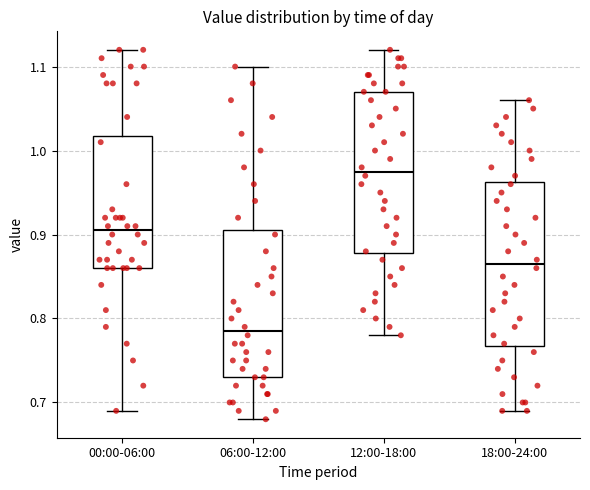

Reading left to right, transcribe this box plot: for each box, give where its median line is, the range the box spans, and where its two whiskers end, as read against the y-axis. The values are not printed on the chart, so give them approximately, as read against the axis.

00:00-06:00: median 0.91, box 0.86 to 1.02, whiskers 0.69 to 1.12
06:00-12:00: median 0.79, box 0.73 to 0.91, whiskers 0.68 to 1.10
12:00-18:00: median 0.98, box 0.88 to 1.07, whiskers 0.78 to 1.12
18:00-24:00: median 0.87, box 0.77 to 0.96, whiskers 0.69 to 1.06